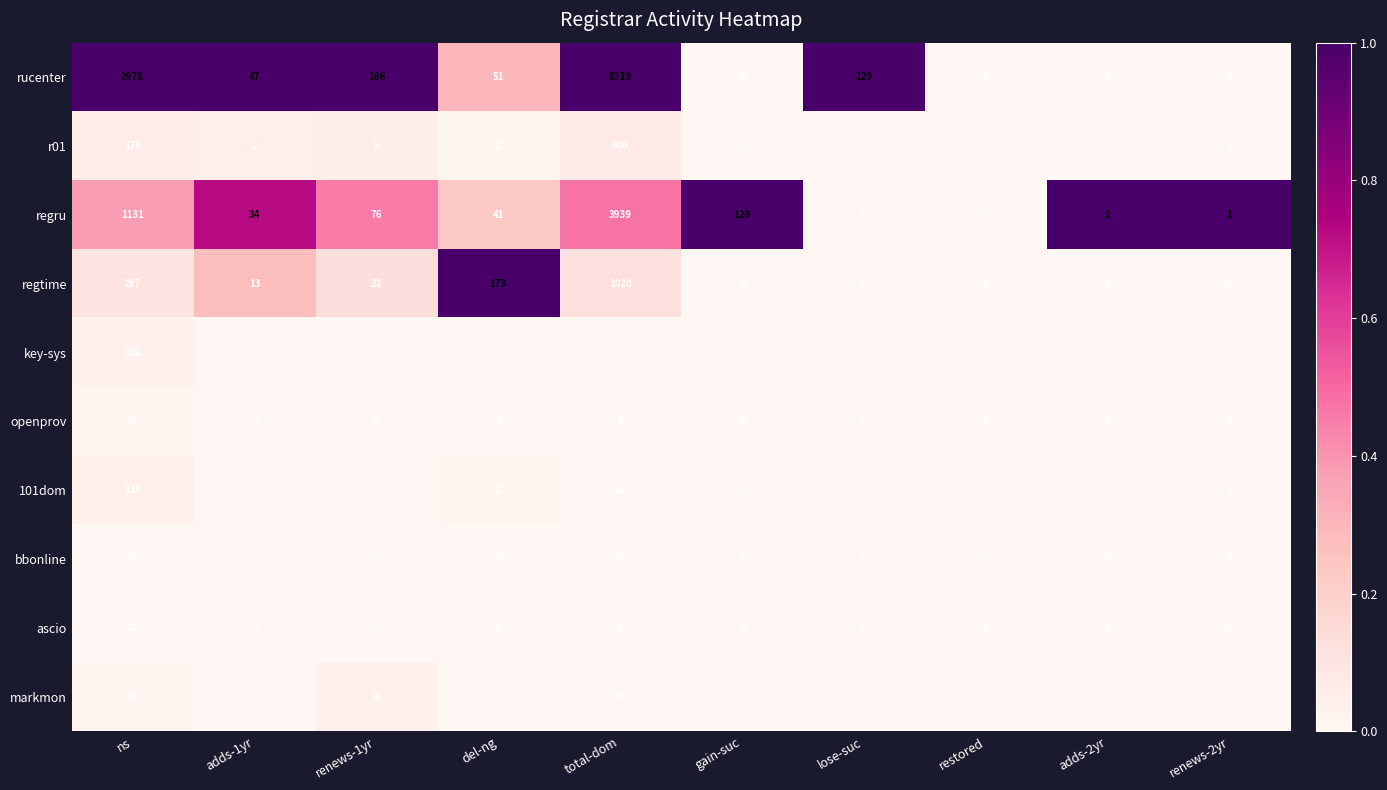

Which series has the widest spread of values?

rucenter